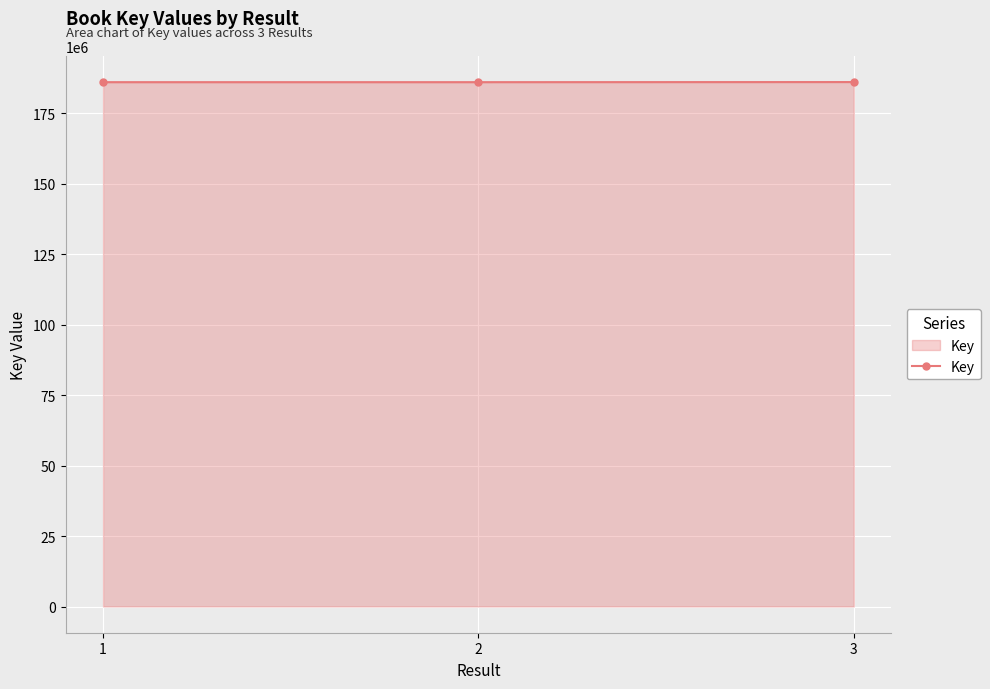

What is the value of the 1st point from the left?

185997155